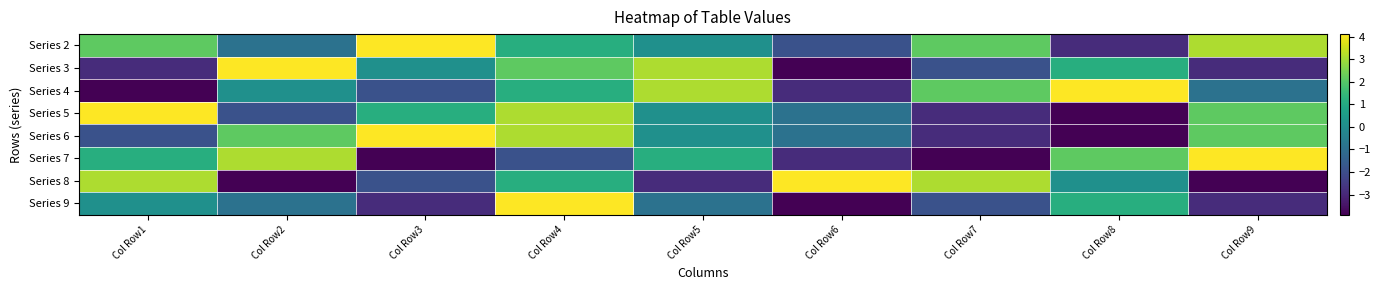

Reading right to left, extract all data points from this chart.

Series 2: Col Row9=3.1	Col Row8=-2.9	Col Row7=2.1	Col Row6=-1.9	Col Row5=0.1	Col Row4=1.1	Col Row3=4.1	Col Row2=-0.9	Col Row1=2.1
Series 3: Col Row9=-2.9	Col Row8=1.1	Col Row7=-1.9	Col Row6=-3.9	Col Row5=3.1	Col Row4=2.1	Col Row3=0.1	Col Row2=4.1	Col Row1=-2.9
Series 4: Col Row9=-0.9	Col Row8=4.1	Col Row7=2.1	Col Row6=-2.9	Col Row5=3.1	Col Row4=1.1	Col Row3=-1.9	Col Row2=0.1	Col Row1=-3.9
Series 5: Col Row9=2.1	Col Row8=-3.9	Col Row7=-2.9	Col Row6=-0.9	Col Row5=0.1	Col Row4=3.1	Col Row3=1.1	Col Row2=-1.9	Col Row1=4.1
Series 6: Col Row9=2.1	Col Row8=-3.9	Col Row7=-2.9	Col Row6=-0.9	Col Row5=0.1	Col Row4=3.1	Col Row3=4.1	Col Row2=2.1	Col Row1=-1.9
Series 7: Col Row9=4.1	Col Row8=2.1	Col Row7=-3.9	Col Row6=-2.9	Col Row5=1.1	Col Row4=-1.9	Col Row3=-3.9	Col Row2=3.1	Col Row1=1.1
Series 8: Col Row9=-3.9	Col Row8=0.1	Col Row7=3.1	Col Row6=4.1	Col Row5=-2.9	Col Row4=1.1	Col Row3=-1.9	Col Row2=-3.9	Col Row1=3.1
Series 9: Col Row9=-2.9	Col Row8=1.1	Col Row7=-1.9	Col Row6=-3.9	Col Row5=-0.9	Col Row4=4.1	Col Row3=-2.9	Col Row2=-0.9	Col Row1=0.1